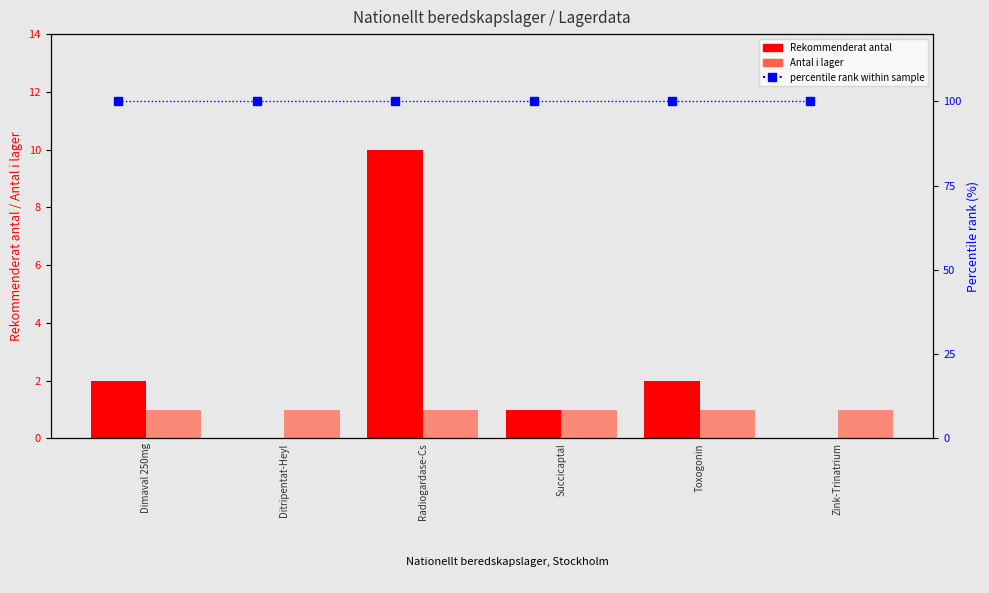

List the labels in order of percentile rank within sample value, largest first.

Dimaval 250mg, Ditripentat-Heyl, Radiogardase-Cs, Succicaptal, Toxogonin, Zink-Trinatrium